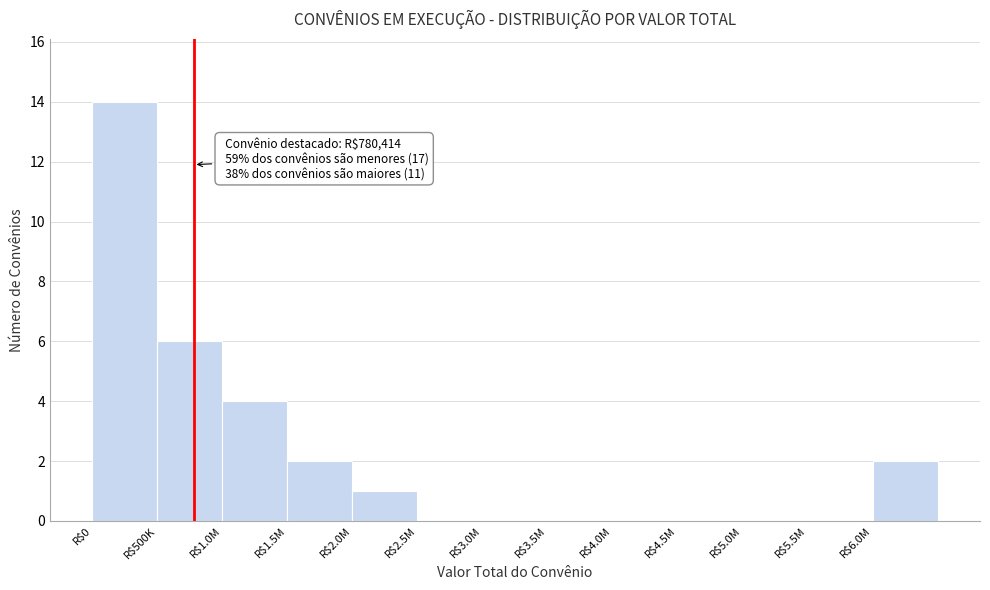

Is it true that the value at R$2.0M is 1?

True